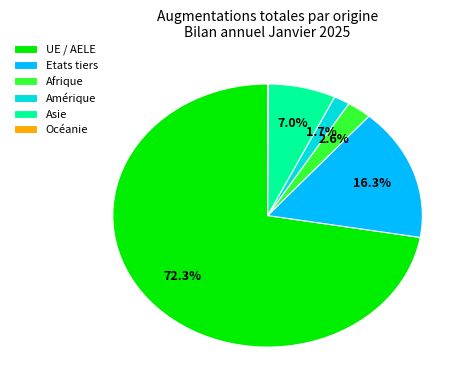

Is there any slice that represents more than half of the pie?

Yes